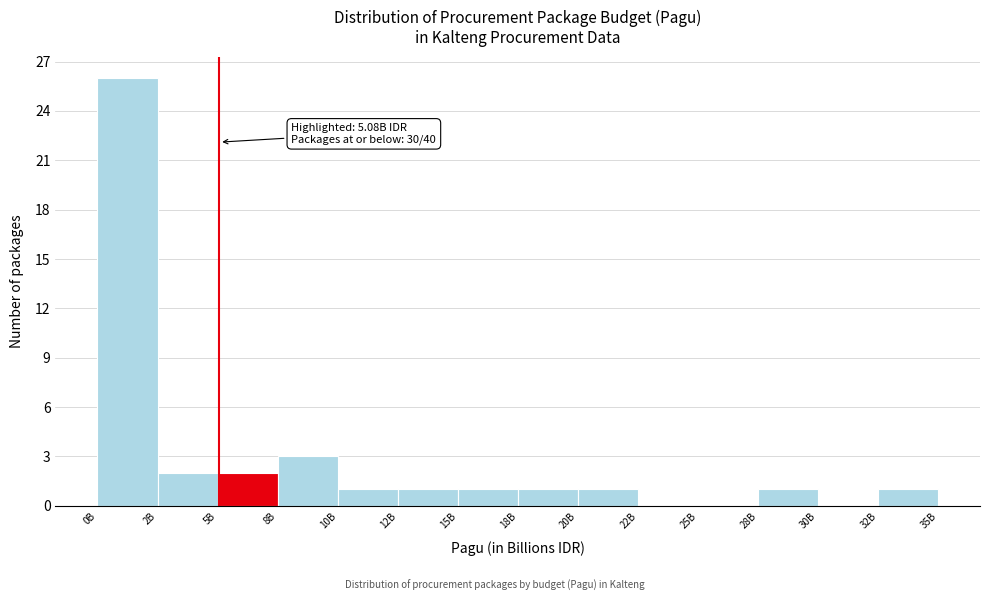

Reading left to right, transcribe all the data shown in this chart.

0B=26	2B=2	5B=2	8B=3	10B=1	12B=1	15B=1	18B=1	20B=1	22B=0	25B=0	28B=1	30B=0	32B=1